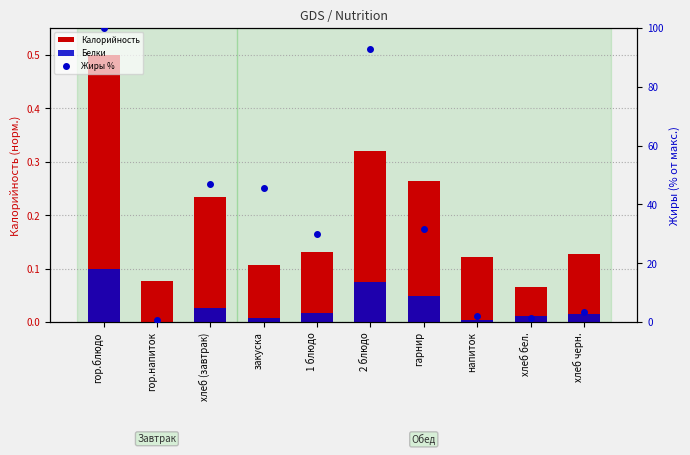

Which category has the lowest value in the Калорийность series?

хлеб бел.